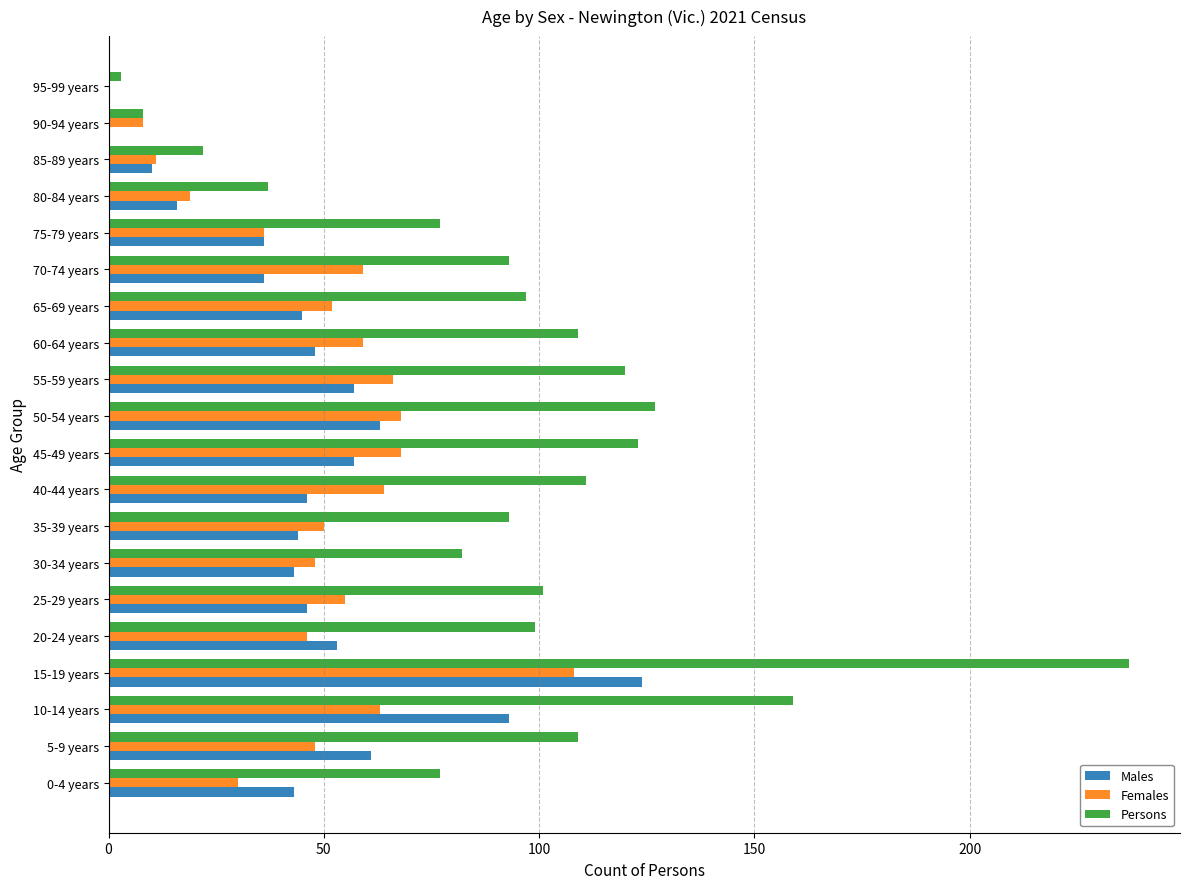

What is the sum of all Persons values?

1884